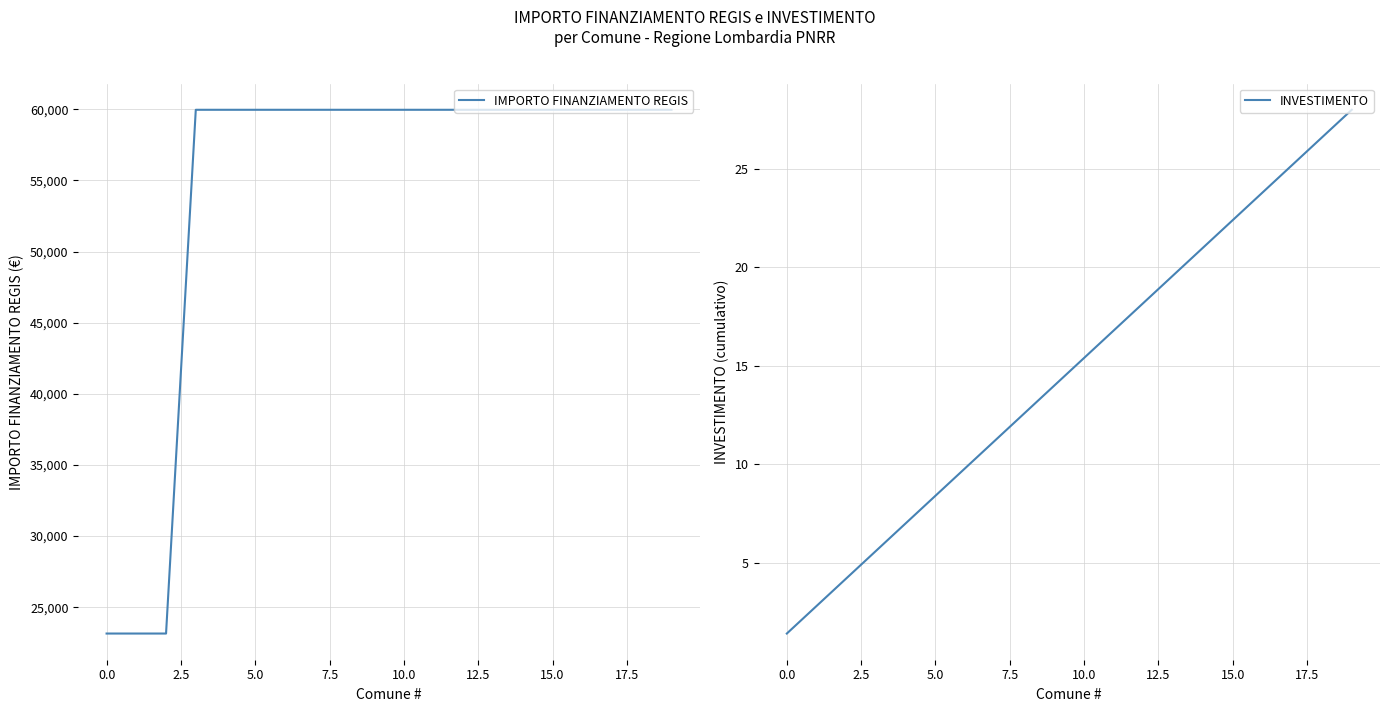

How many series are shown in this chart?

2